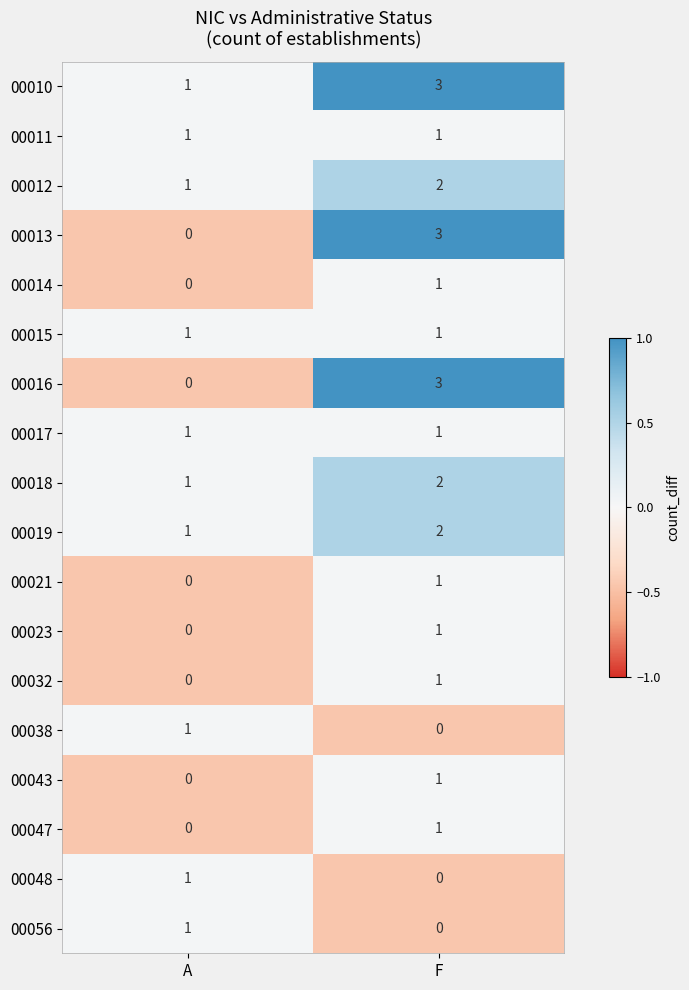

What is the spread (max minus min) of values at F?

3